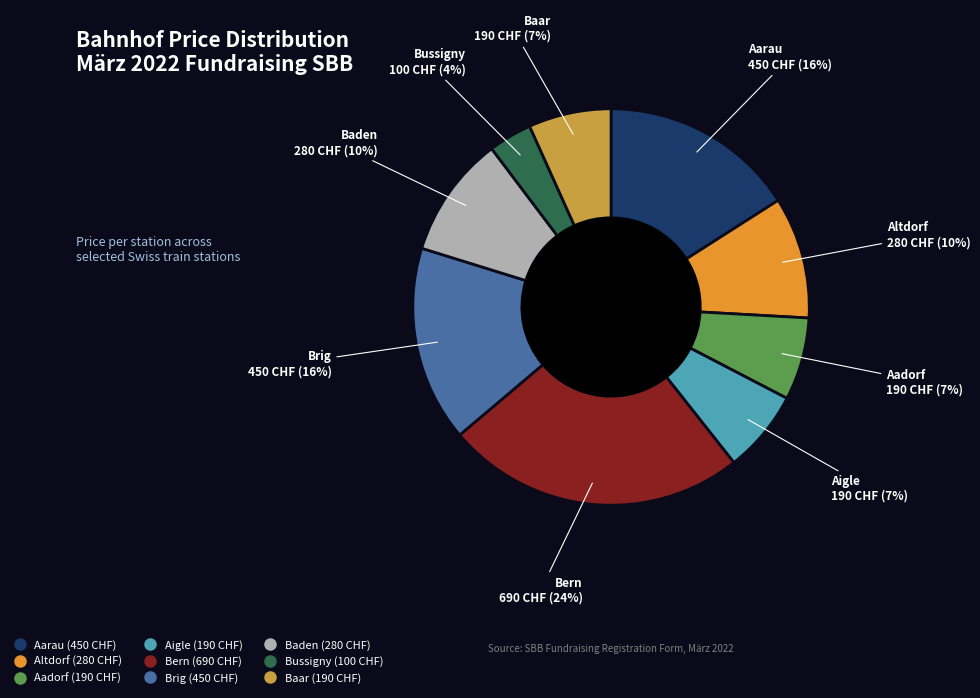

Approximately how many times larger is the value at Baar compared to Aigle?

1.0